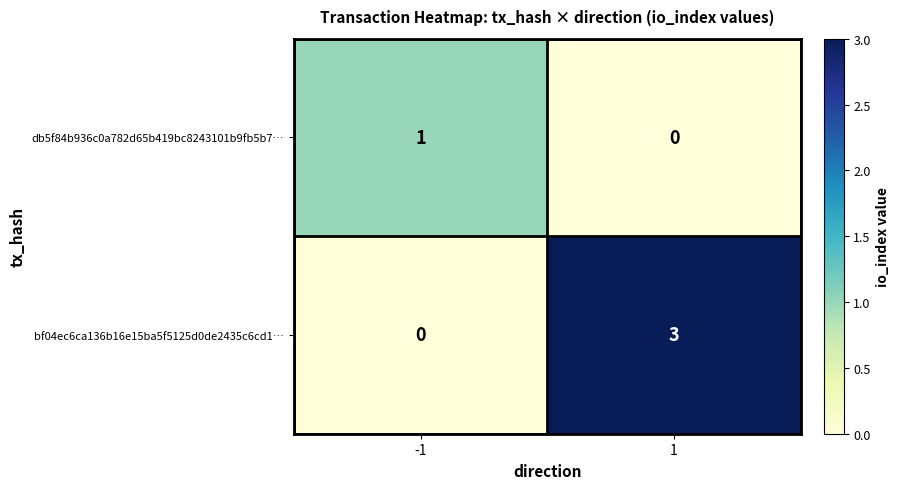

Which category has the highest value across all series?

1